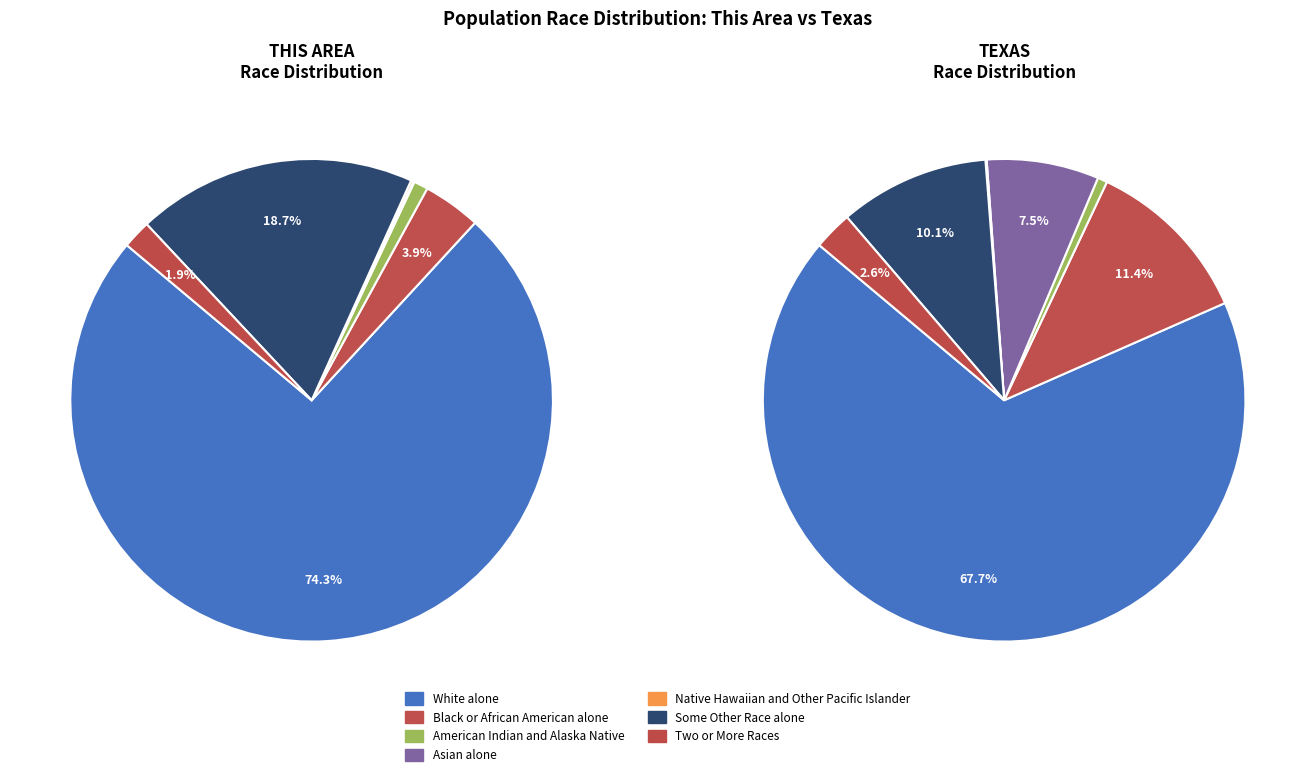

To the nearest percent, what is the difference between the largest and smallest slice percentages?

74%